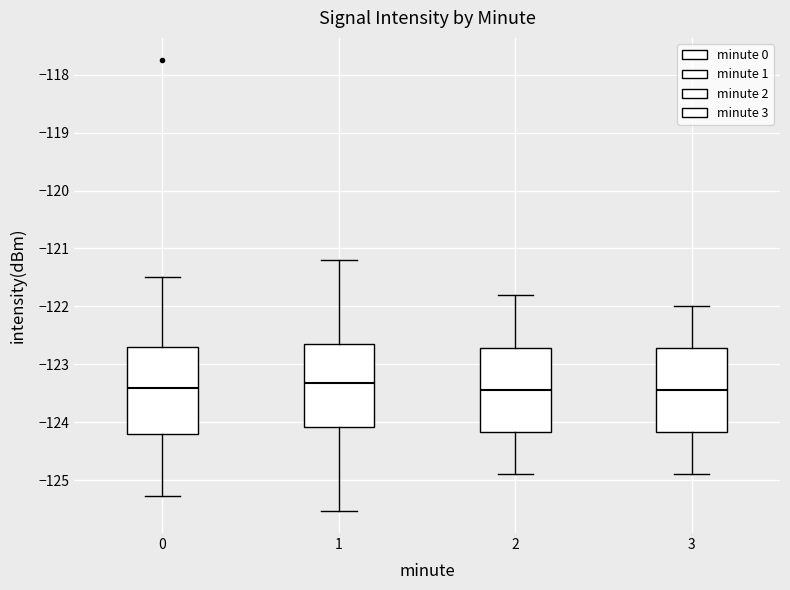

Where is the upper edge of the box at x = 3 on the y-axis? The values are not printed on the chart, so give them approximately, as read against the axis.

-122.7